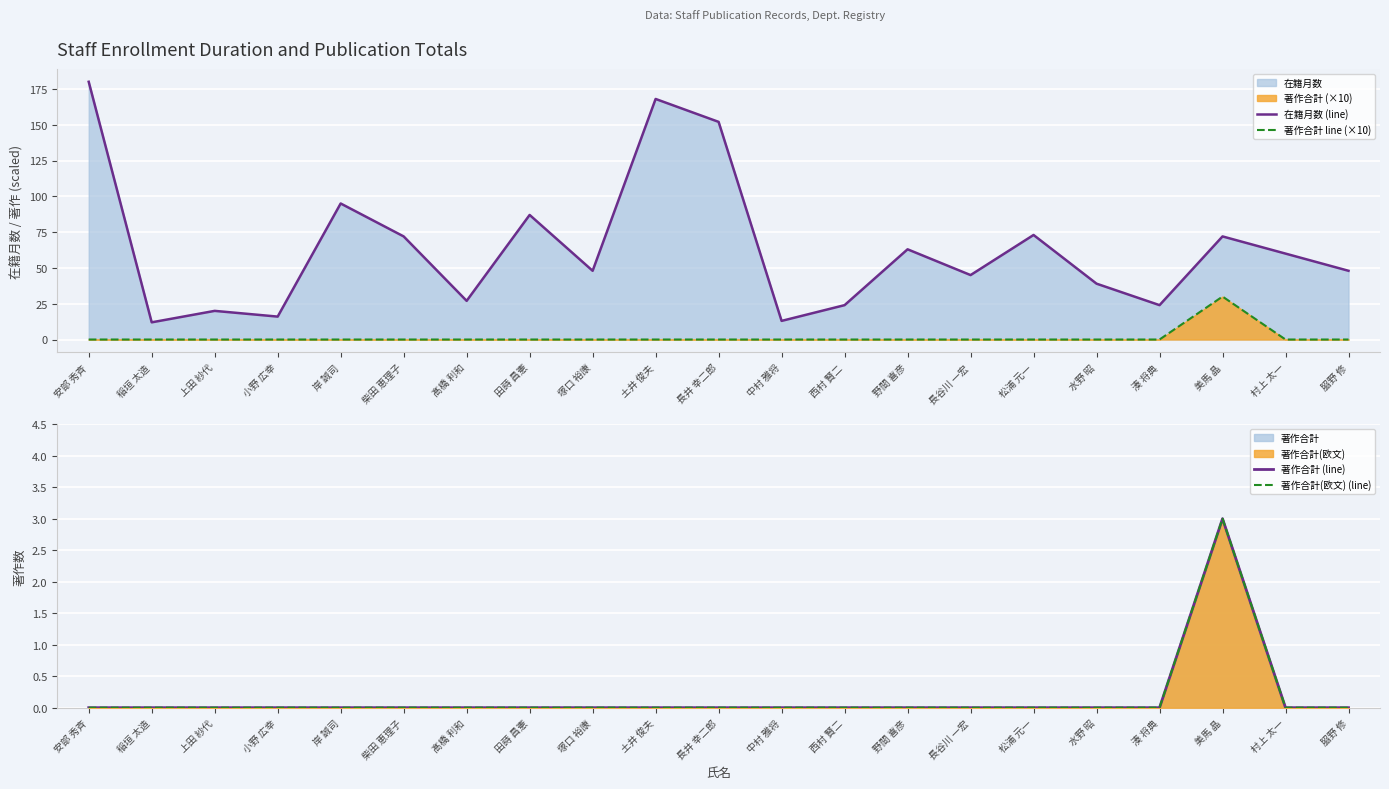

At how many categories does at least one series exceed 146?

3